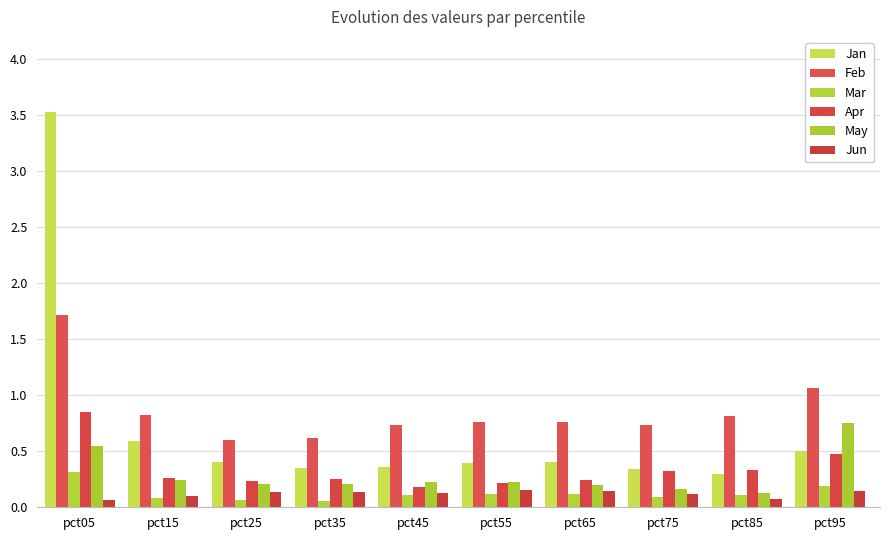

Rank the series at pct05 from highest to lowest value.

Jan, Feb, Apr, May, Mar, Jun